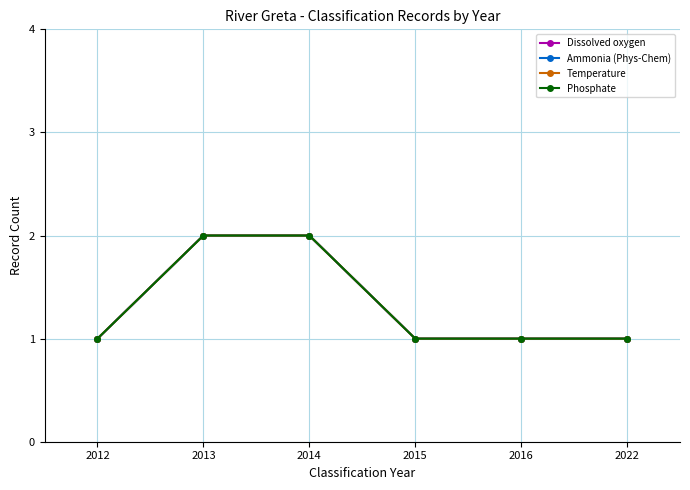

Is this an area chart (filled region under the line)?

No